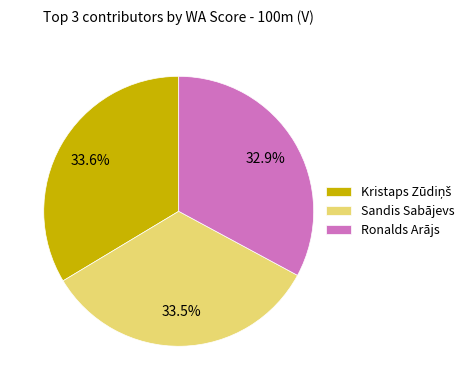

What percentage do Ronalds Arājs and Sandis Sabājevs together represent?

66.4%